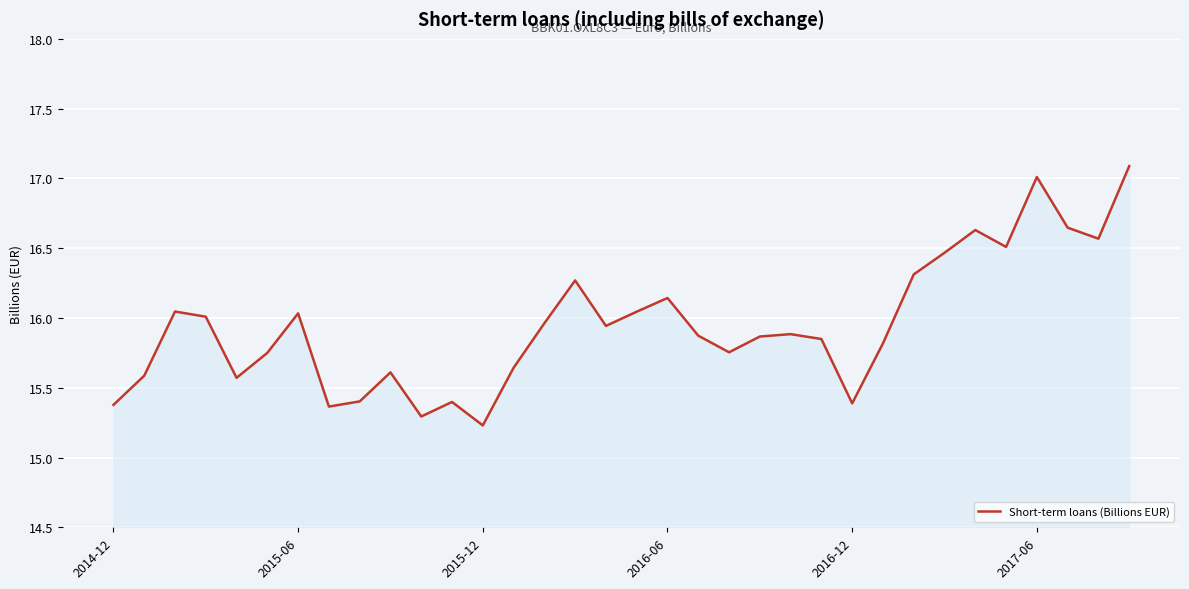

What is the difference between the maximum and minimum values?

1.9